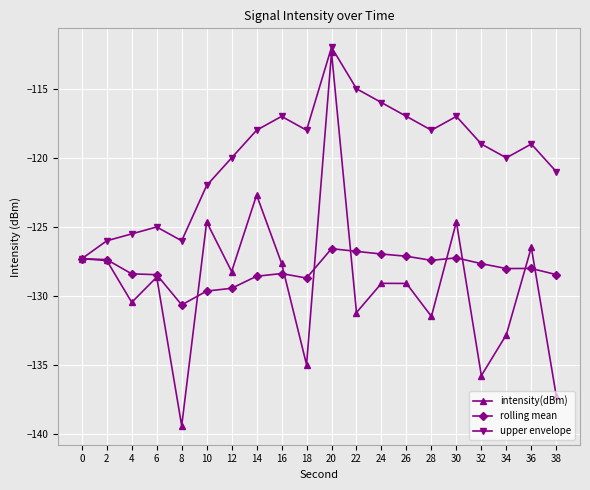

Rank the series at 26 from highest to lowest value.

upper envelope, rolling mean, intensity(dBm)